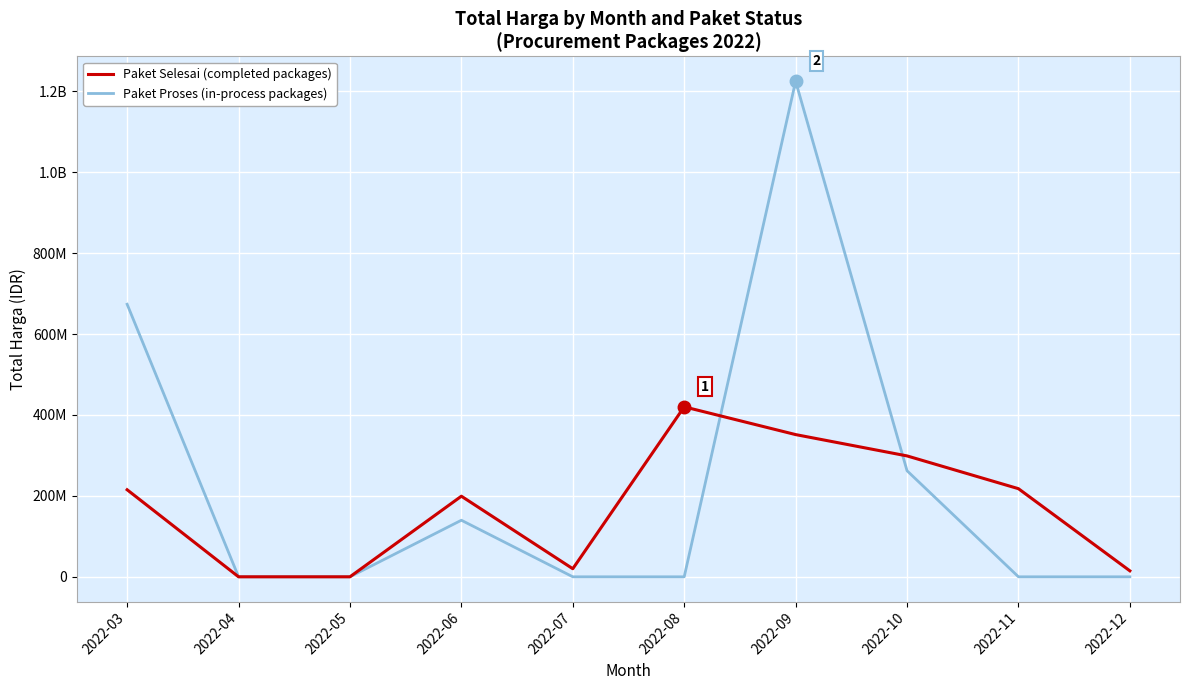

Does the chart display data point markers on the line(s)?

No